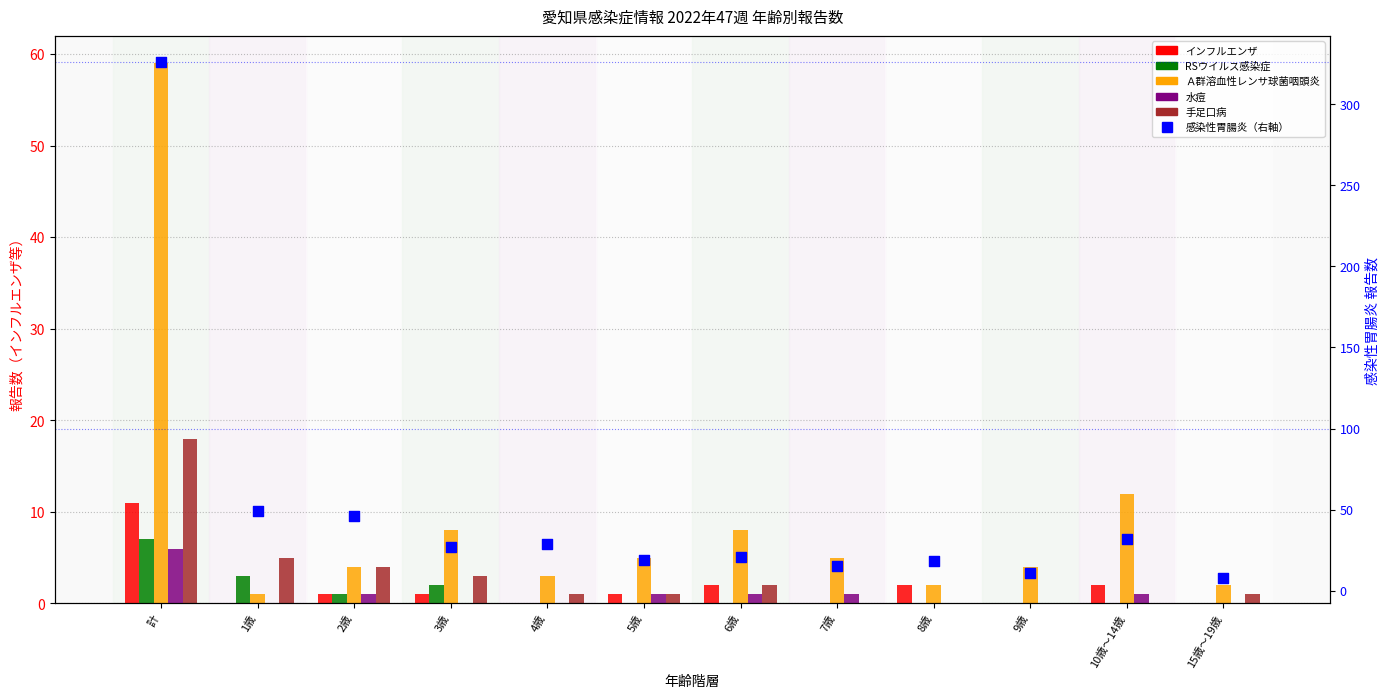

Is the value of 感染性胃腸炎（右軸） at 3歳 greater than the value of 手足口病 at 6歳?

Yes